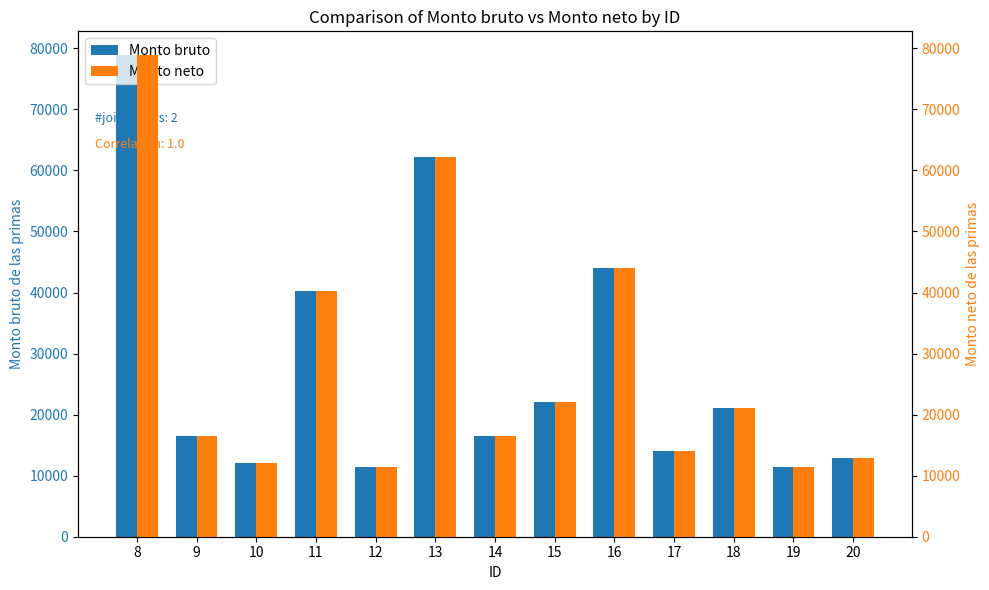

Rank the series at 8 from highest to lowest value.

Monto bruto, Monto neto